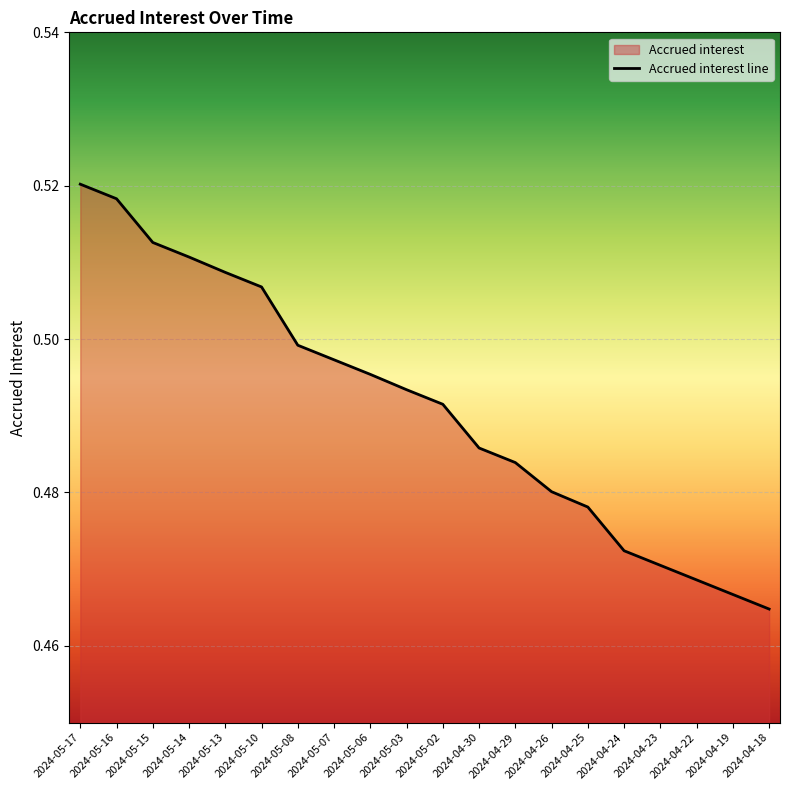

Rank the categories by value from lowest to highest.

2024-04-18, 2024-04-19, 2024-04-22, 2024-04-23, 2024-04-24, 2024-04-25, 2024-04-26, 2024-04-29, 2024-04-30, 2024-05-02, 2024-05-03, 2024-05-06, 2024-05-07, 2024-05-08, 2024-05-10, 2024-05-13, 2024-05-14, 2024-05-15, 2024-05-16, 2024-05-17